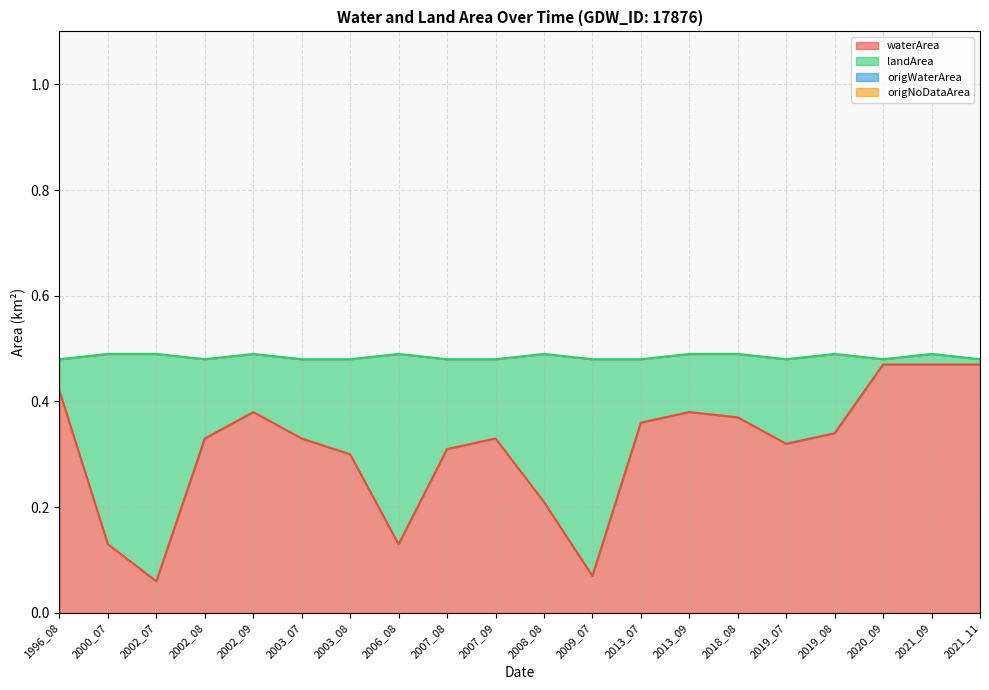

Reading left to right, what are all the values shown in this chart?

waterArea: 0.4	0.1	0.1	0.3	0.4	0.3	0.3	0.1	0.3	0.3	0.2	0.1	0.4	0.4	0.4	0.3	0.3	0.5	0.5	0.5
landArea: 0.1	0.4	0.4	0.1	0.1	0.1	0.2	0.4	0.2	0.1	0.3	0.4	0.1	0.1	0.1	0.2	0.1	0.0	0.0	0.0
origWaterArea: 0.4	0.1	0.1	0.3	0.4	0.3	0.3	0.1	0.3	0.3	0.2	0.1	0.4	0.4	0.4	0.3	0.3	0.5	0.5	0.5
origNoDataArea: 0.0	0.0	0.0	0.0	0.0	0.0	0.0	0.0	0.0	0.0	0.0	0.0	0.0	0.0	0.0	0.0	0.0	0.0	0.0	0.0